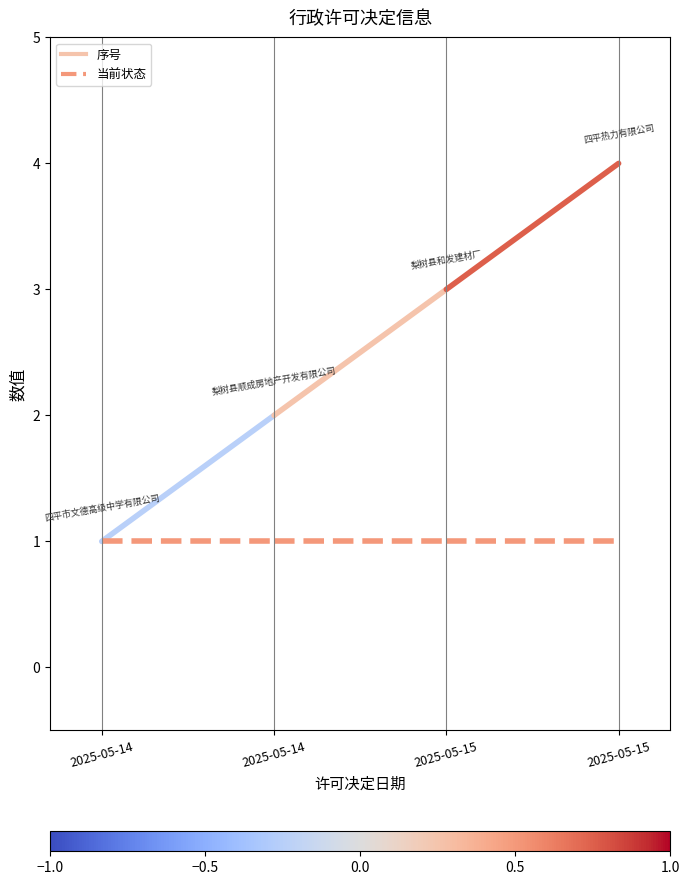

Which series has the widest spread of values?

序号